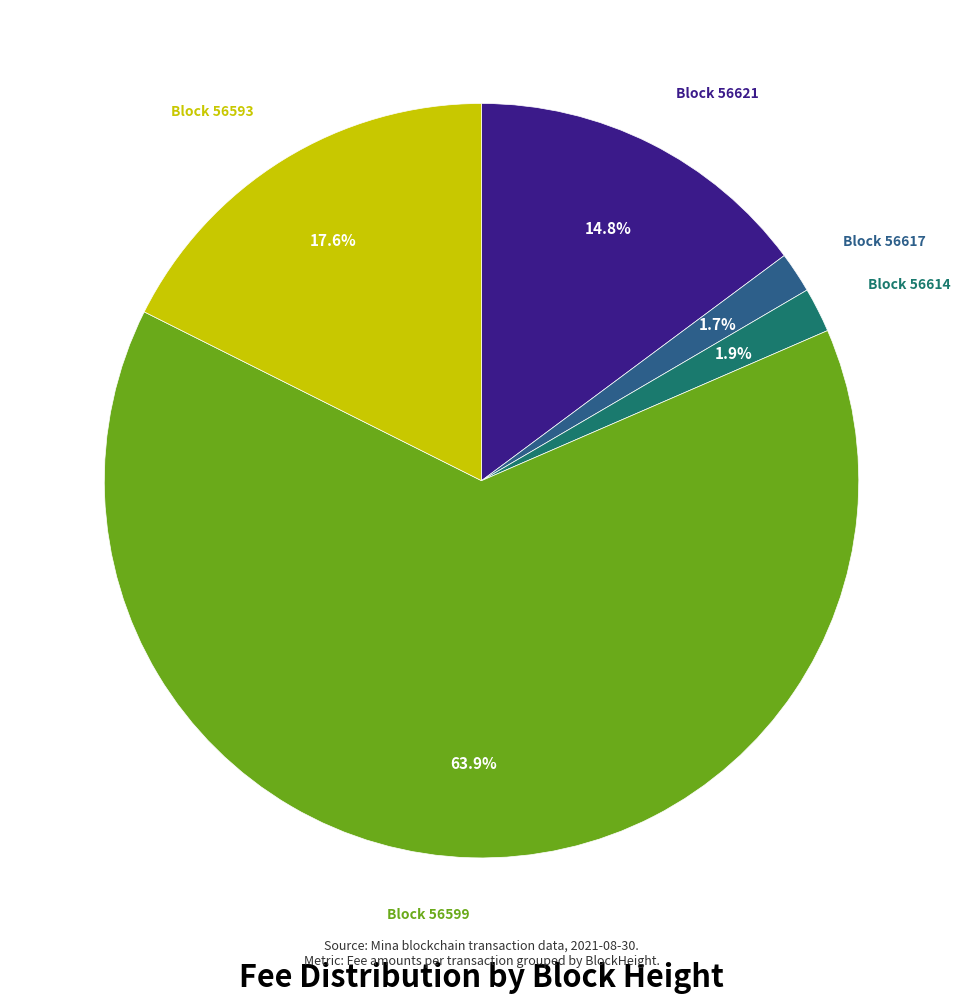

How many segments does this pie chart have?

5